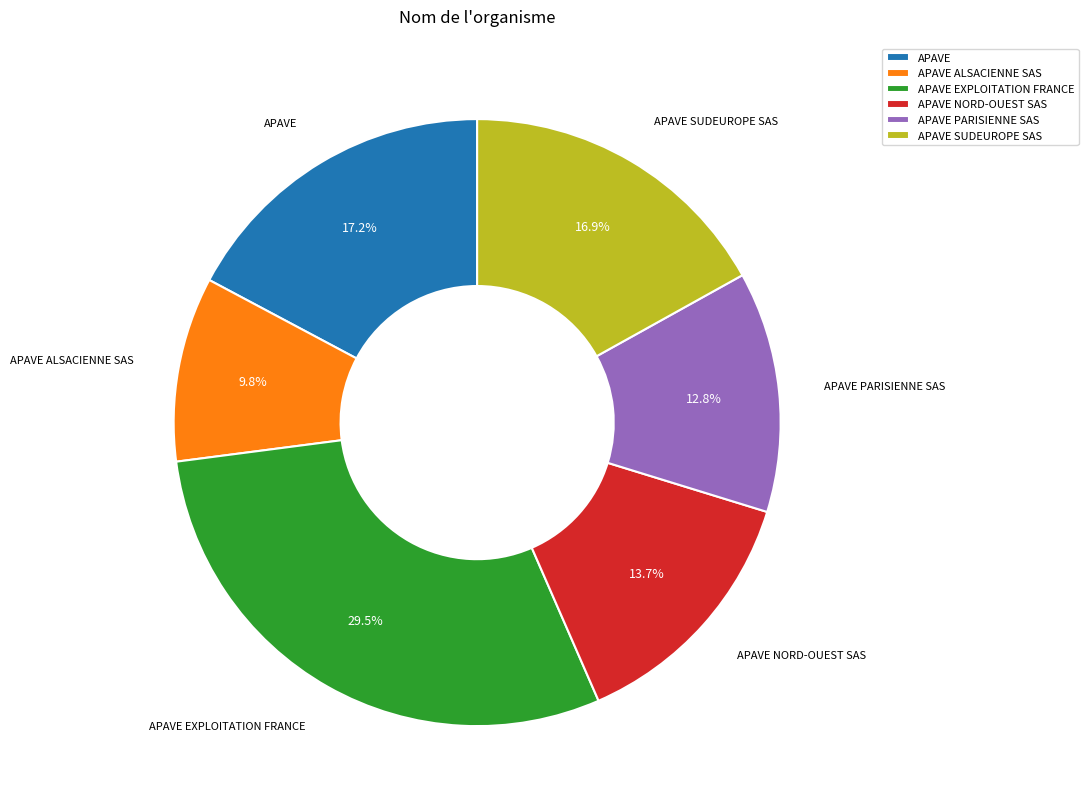

Combined, what portion of the pie is APAVE SUDEUROPE SAS and APAVE?

34.1%